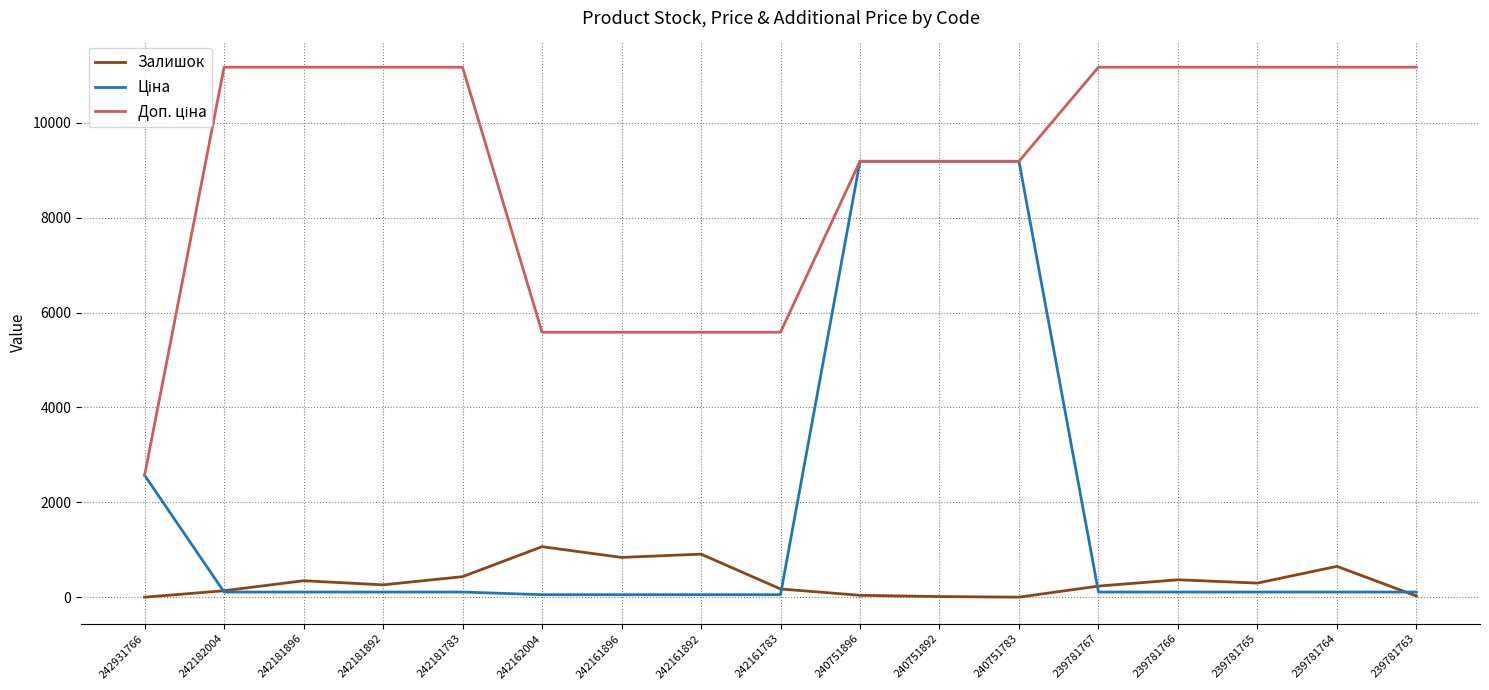

Count the number of categories in the chart.

17